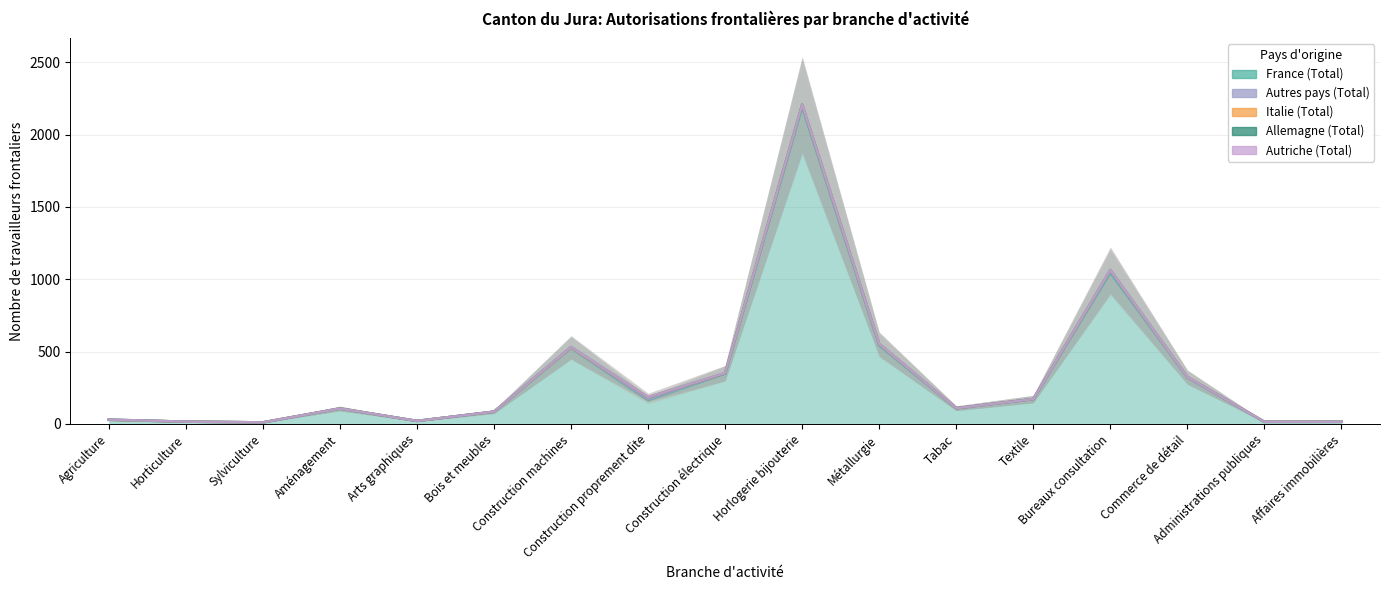

What is the greatest value displayed?

2207